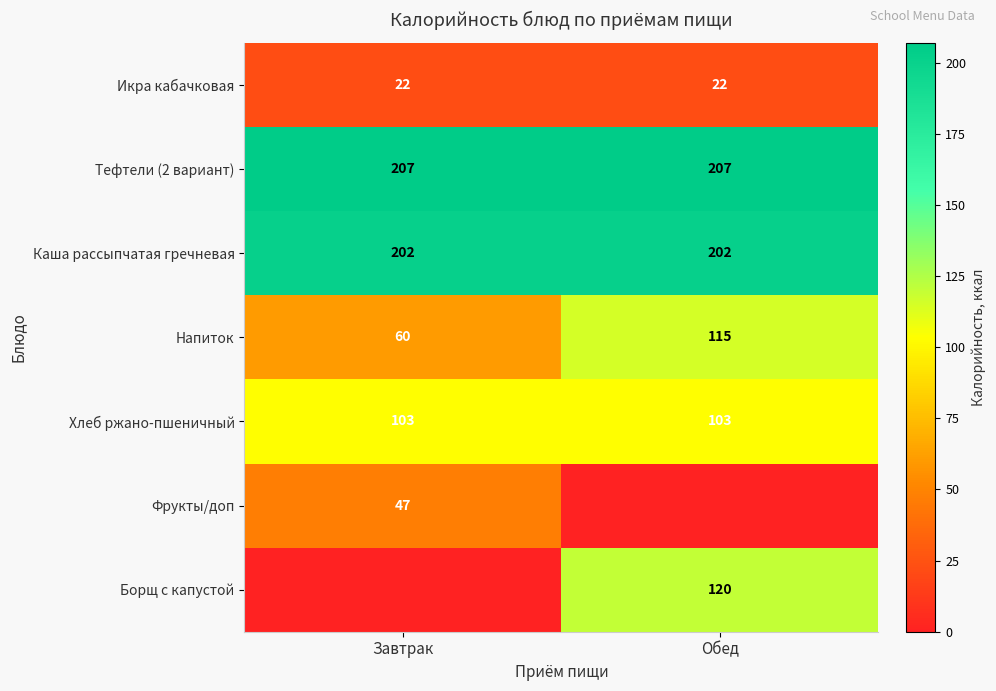

At which category is the sum across all series the highest?

Обед